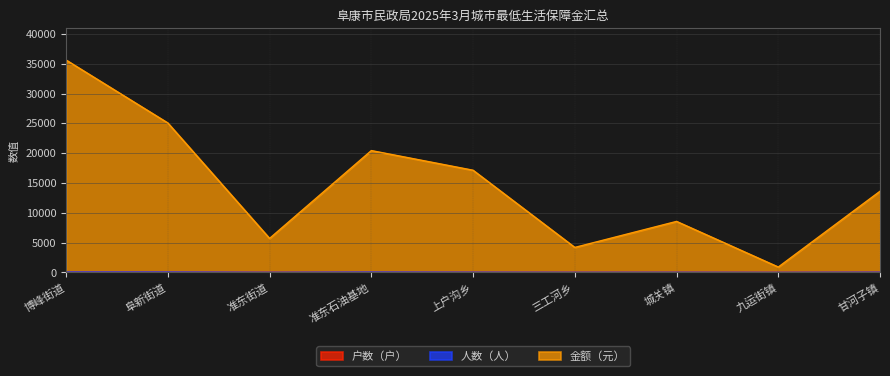

True or false: 户数（户） and 金额（元） cross at least once.

False